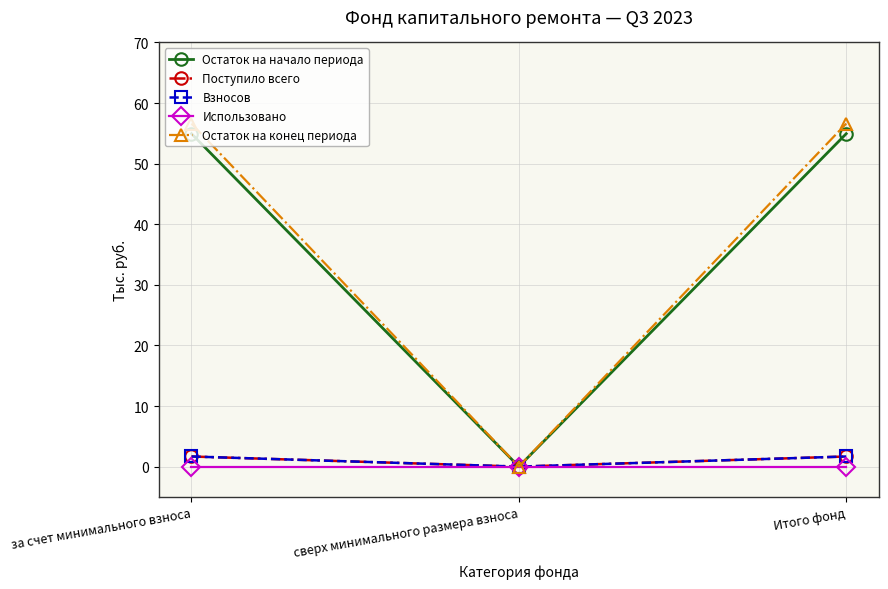

What is the label of the 3rd point from the right?

за счет минимального взноса